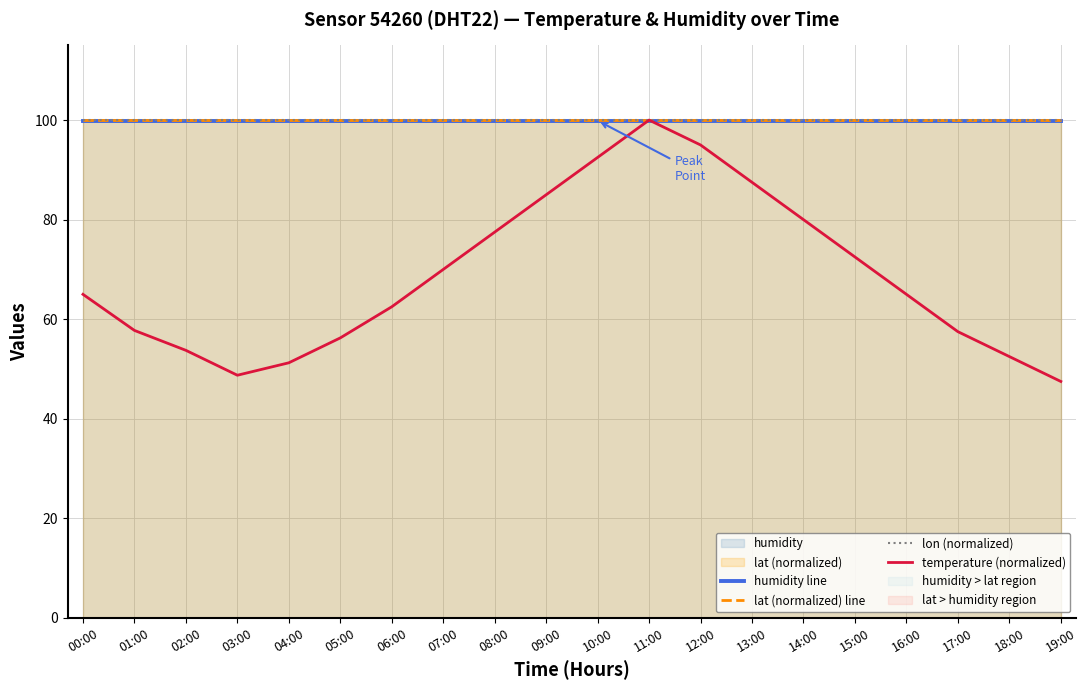

List the series in order of their peak value, lowest first.

humidity line, lat (normalized) line, lon (normalized), temperature (normalized)